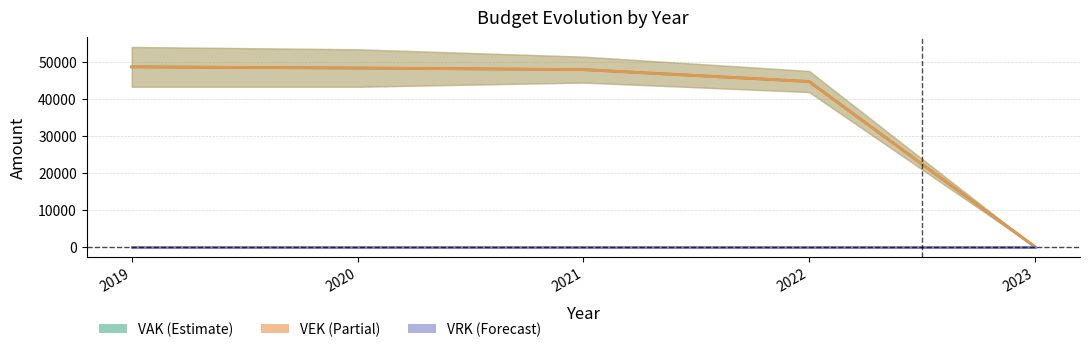

How many data points in VAK are less than 47939?

2